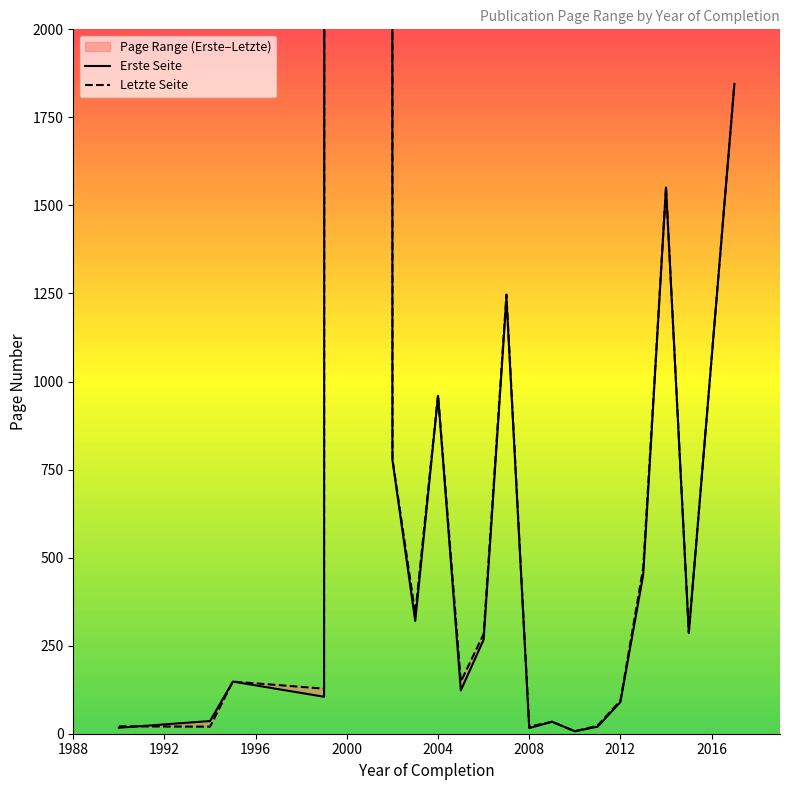

Is this an area chart (filled region under the line)?

No